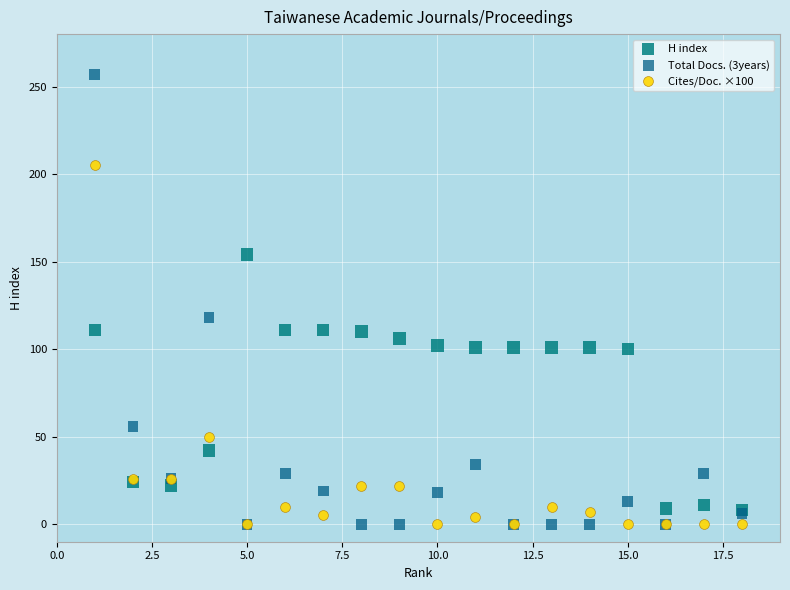

Across all series, what Y value is closest to 128?

118.0